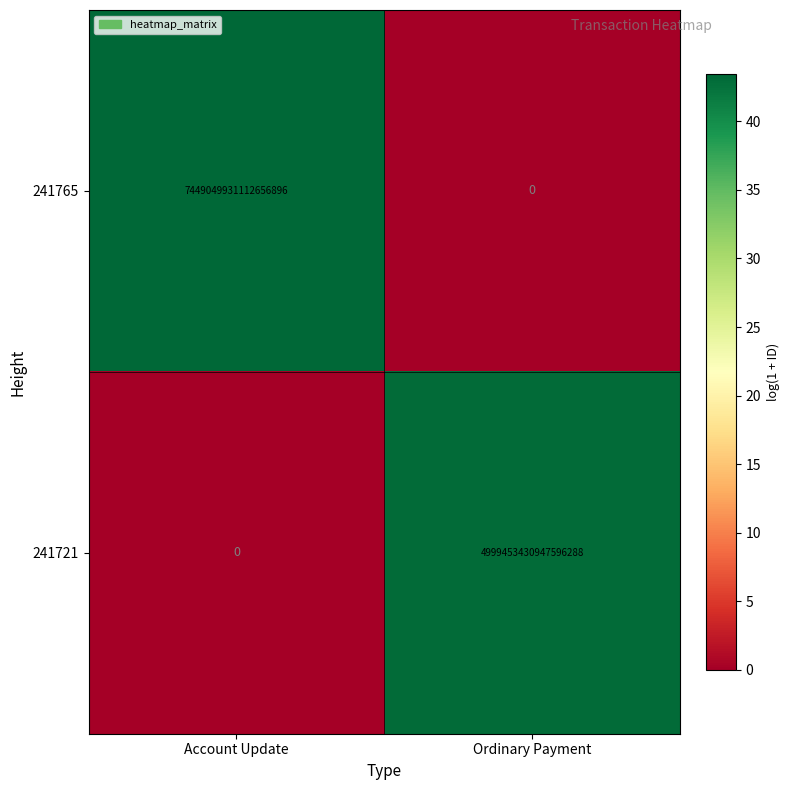

Which label corresponds to the largest value in the chart?

Account Update